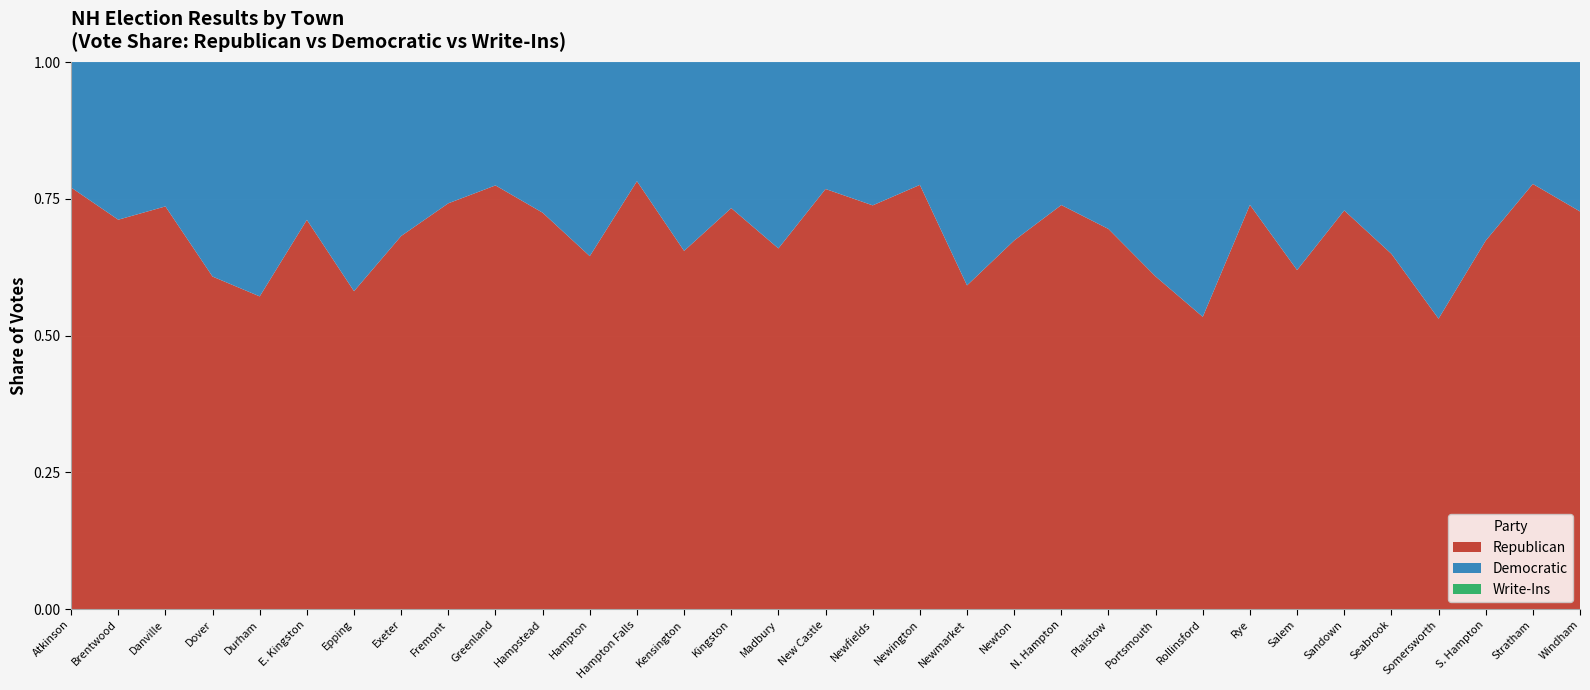

Reading right to left, what are all the values shown in this chart?

Republican: 1461	1109	198	1266	1017	599	3841	1412	367	3550	904	1020	506	936	183	200	321	298	903	311	474	2329	1155	704	451	2121	620	254	1118	3605	410	447	1045
Democratic: 549	318	96	1119	549	223	2357	499	320	2289	397	361	245	646	53	71	97	154	329	164	132	1281	439	205	157	989	447	103	838	2326	147	181	311
Write-Ins: 0	0	0	0	0	0	0	0	0	0	0	0	0	0	0	0	0	0	0	0	0	0	0	0	0	0	0	0	0	0	0	0	0